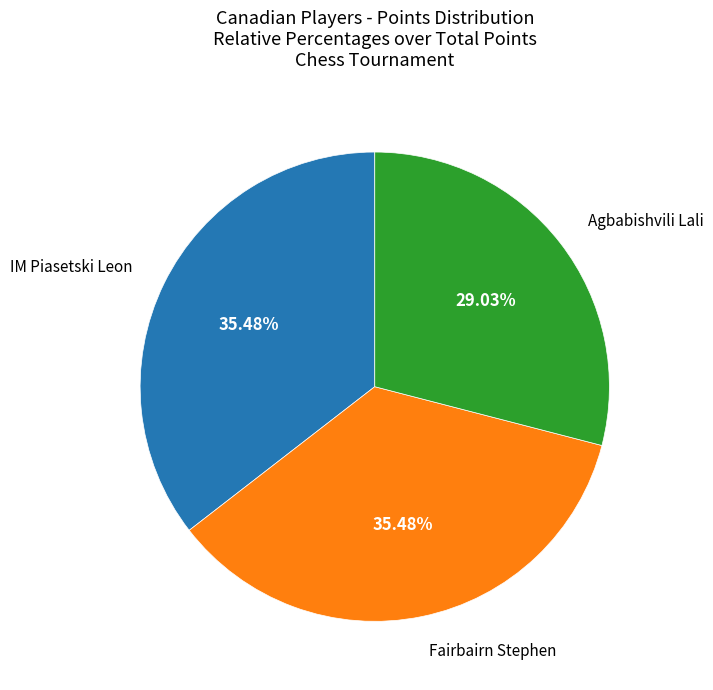

What is the smallest slice in the pie chart?

Agbabishvili Lali